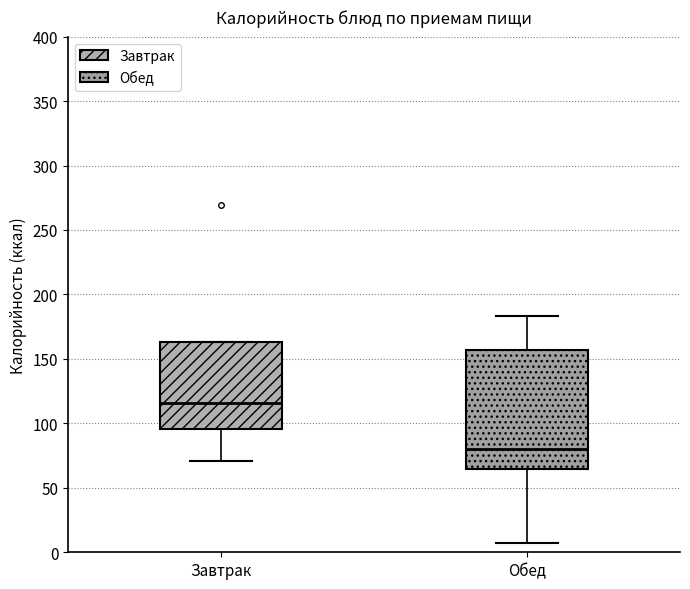

Which box has the highest median line?

Завтрак